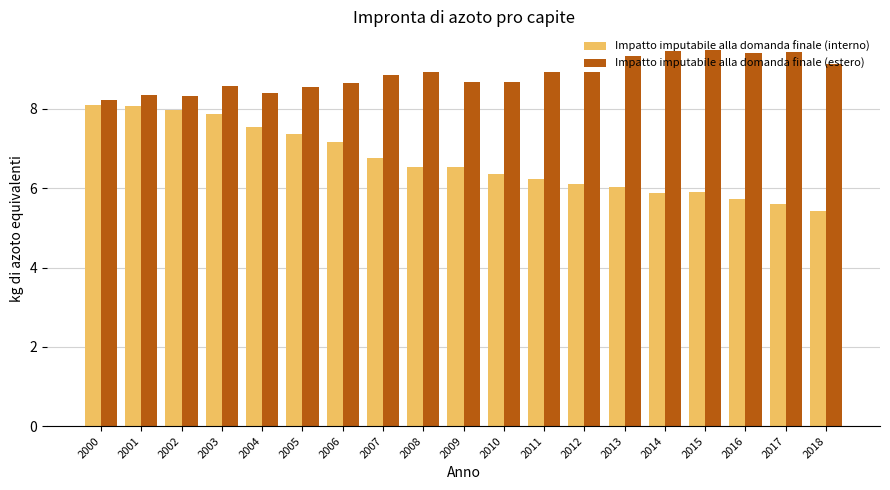

The value of Impatto imputabile alla domanda finale (interno) at 2007 is 3.7. True or false?

False